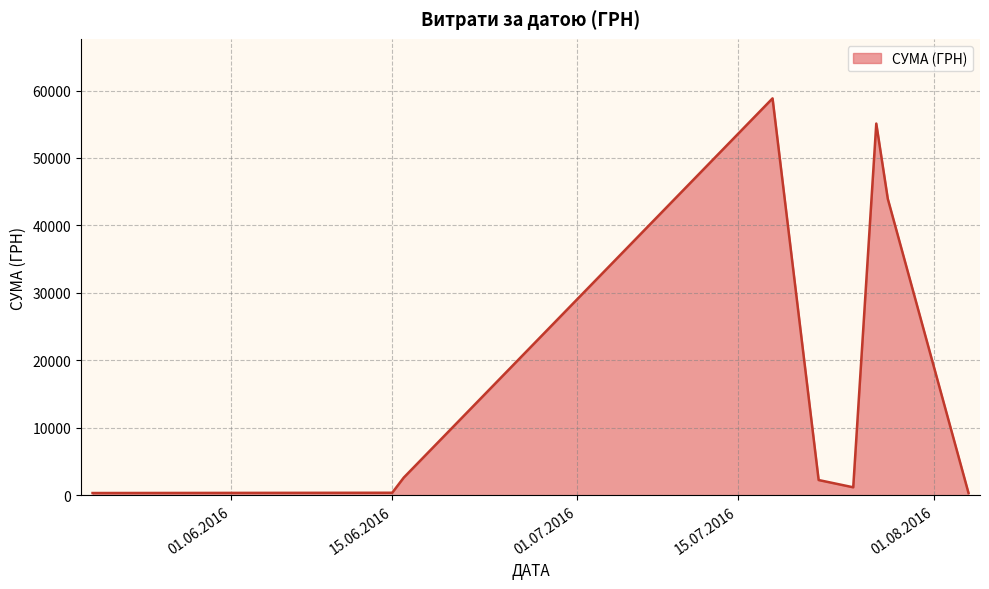

What is the greatest value displayed?

58840.0